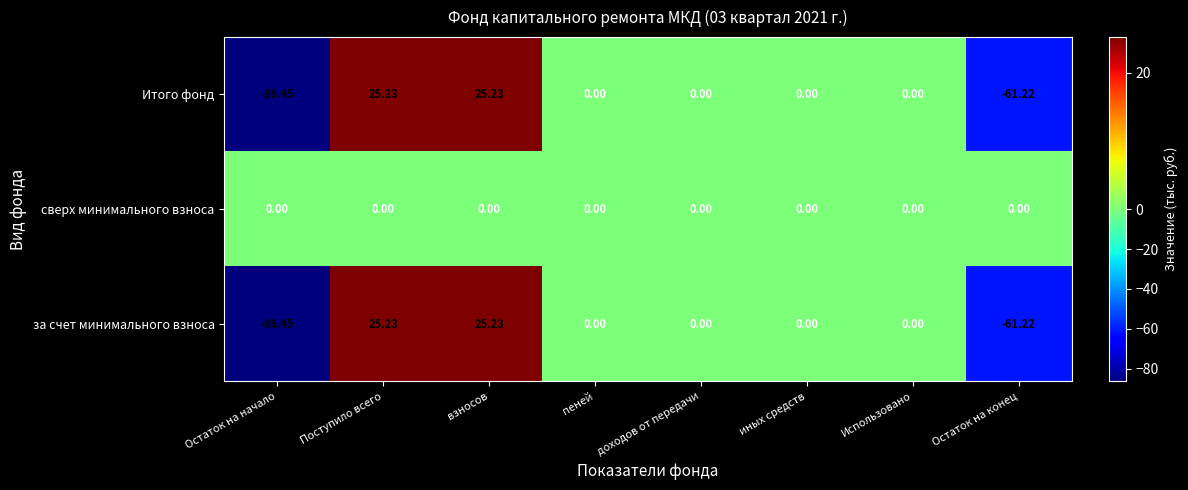

Which label corresponds to the smallest value in the chart?

Остаток на начало